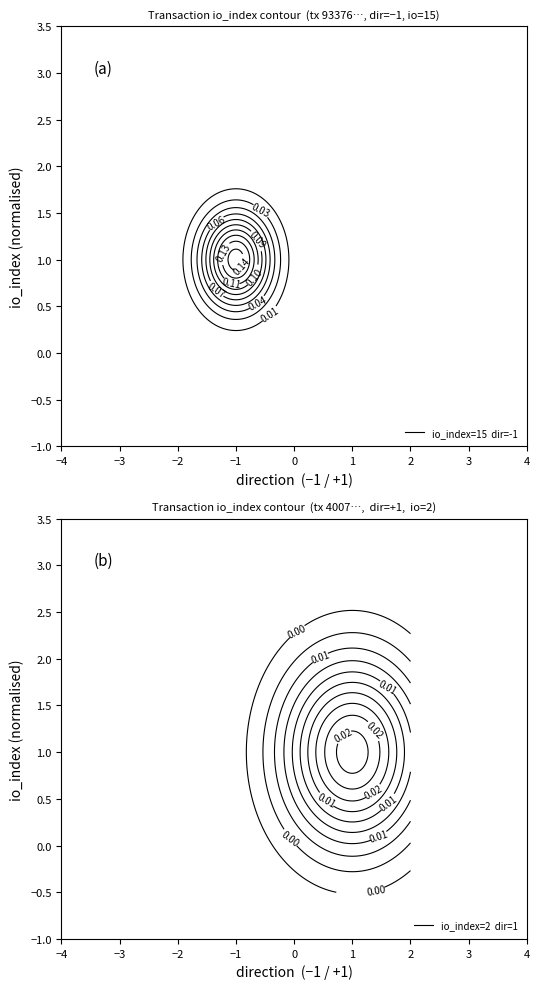

True or false: 4007dc6b3a12d3a87c8a63cd82b7b6c45ef91ac has a value of 866423765.2 at time_stamp.

False